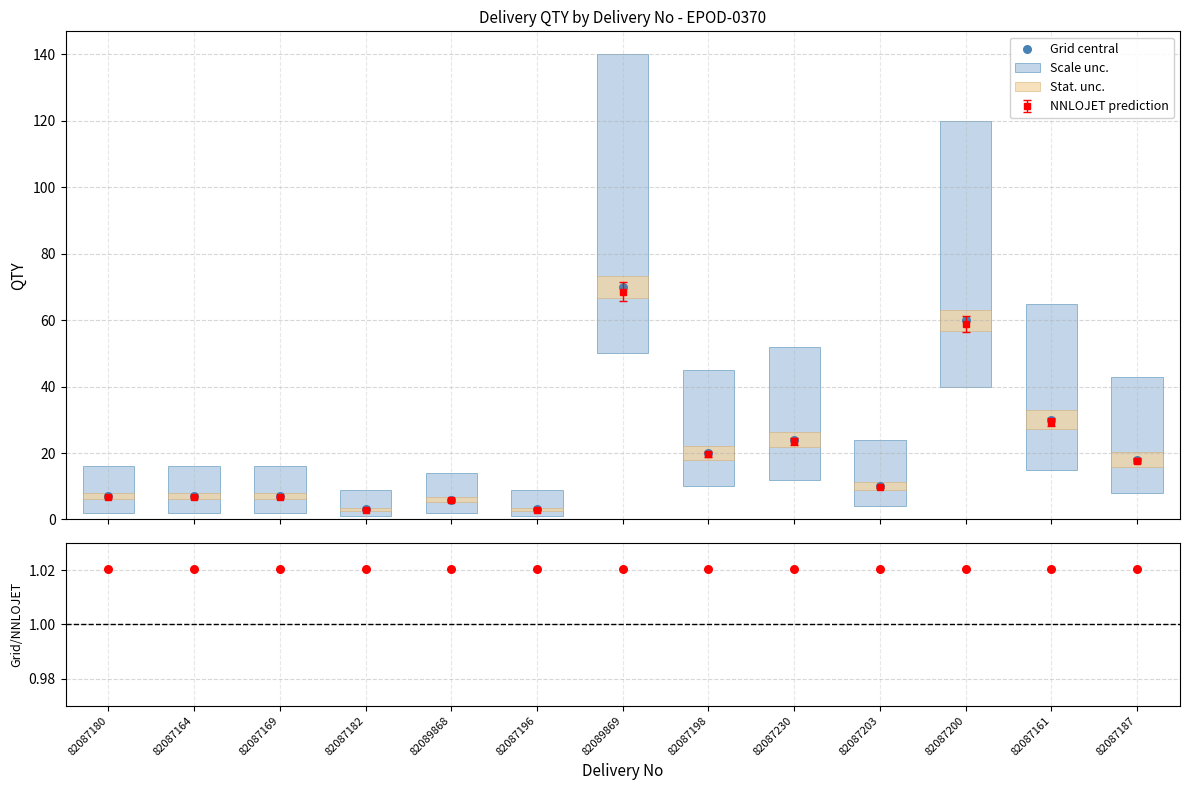

Which series contains the highest Y value?

Scale unc.